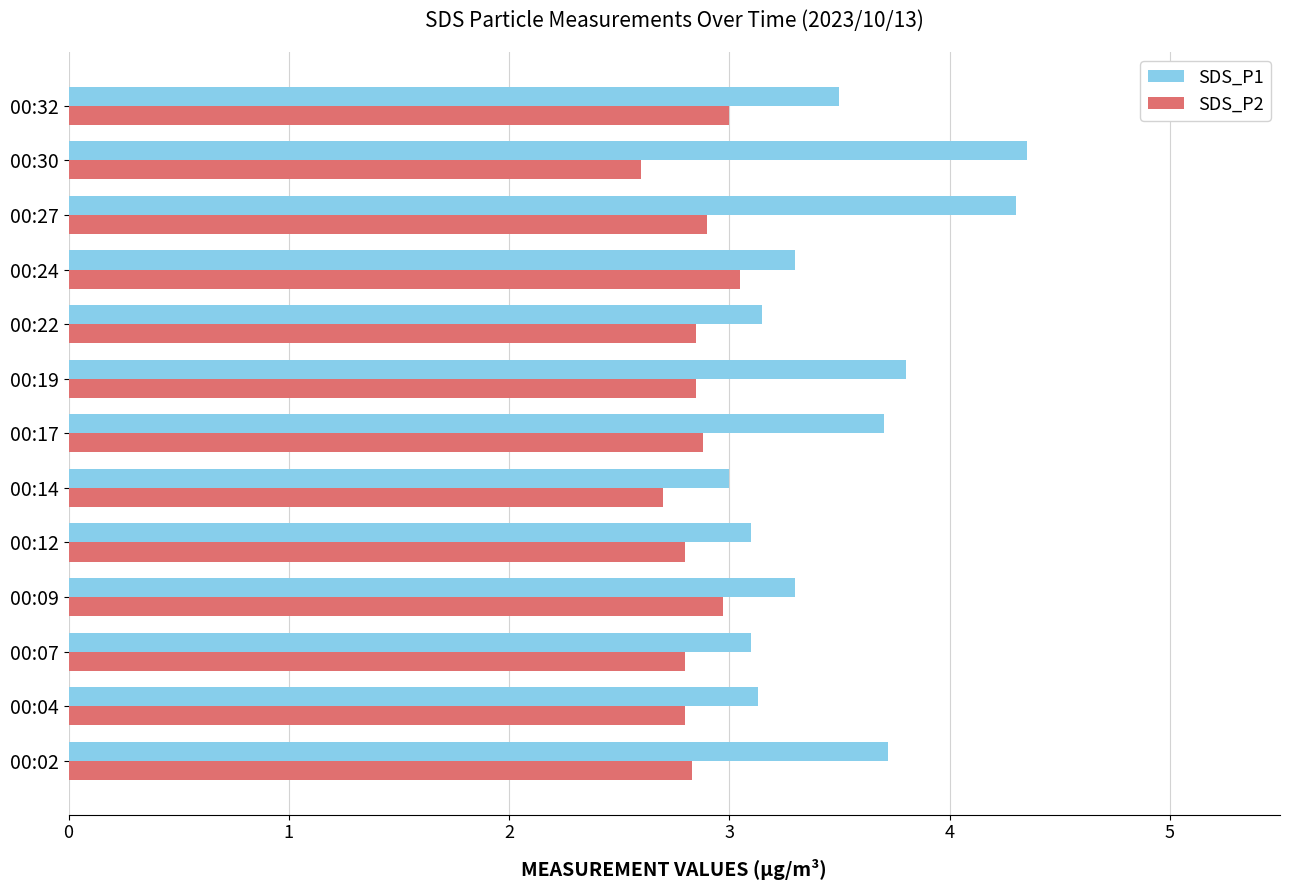

How many categories are shown in the chart?

13